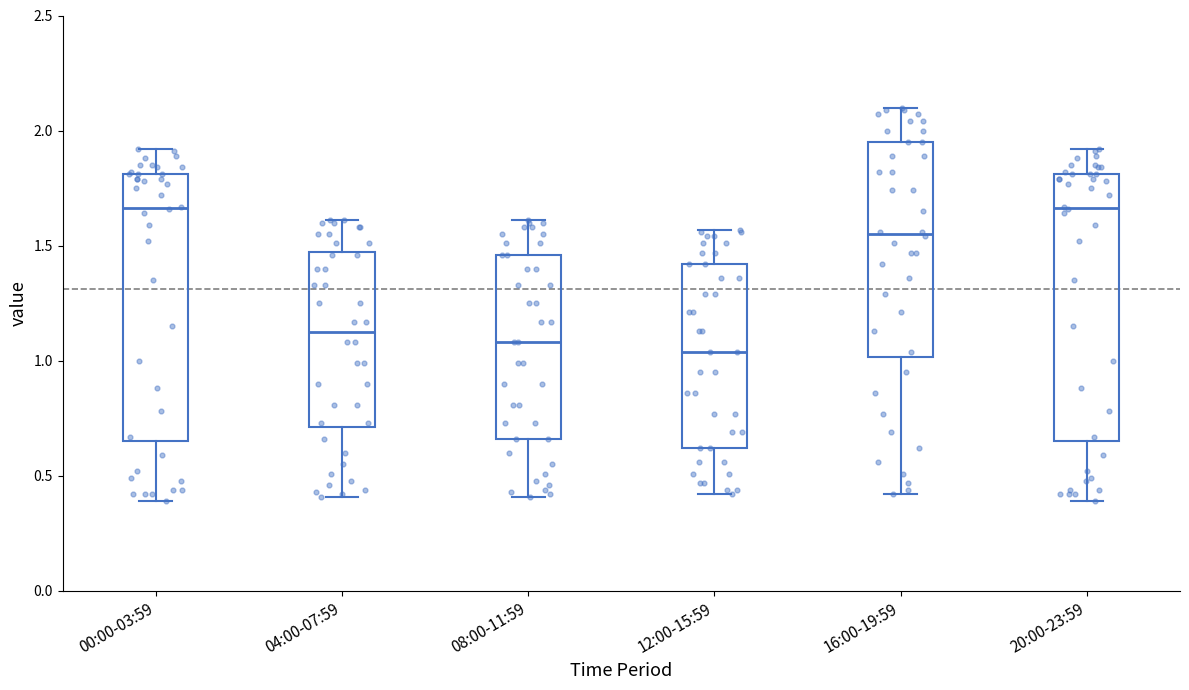

Where does the lower whisker of the box for 00:00-03:59 end on the y-axis? The values are not printed on the chart, so give them approximately, as read against the axis.

0.40